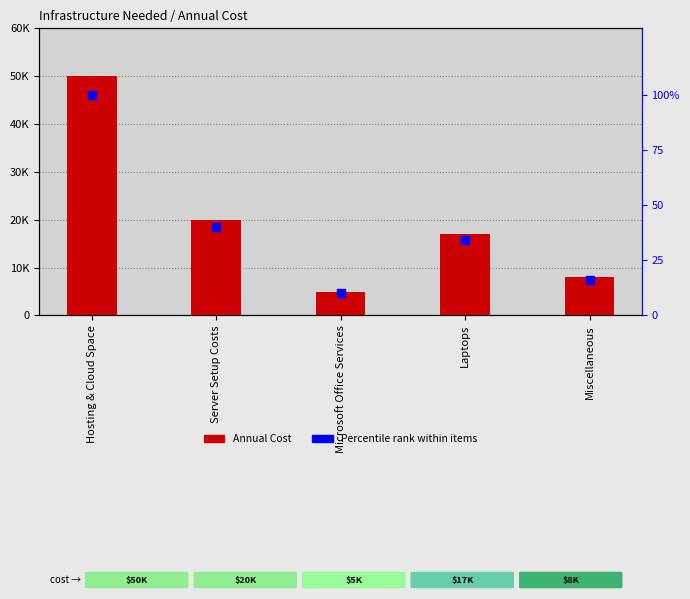

What is the total value across all series at Miscellaneous?

8016